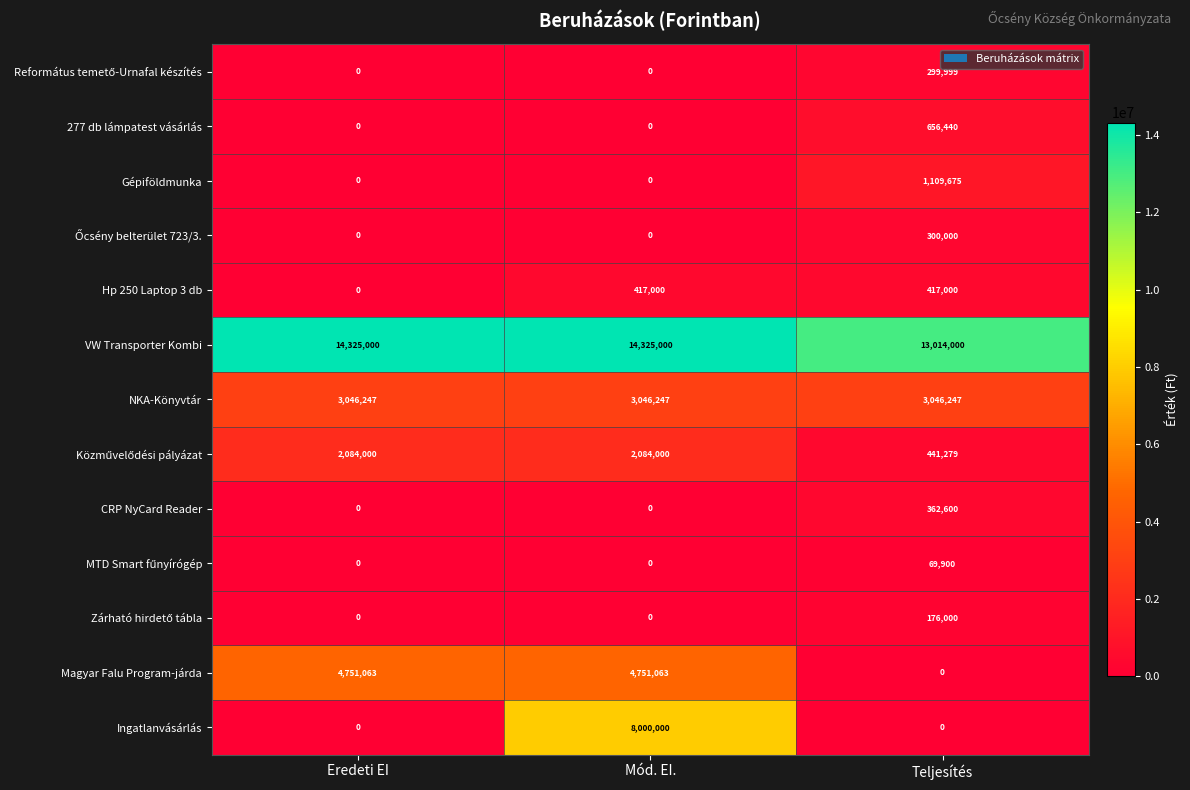

At which category is the sum across all series the highest?

Mód. EI.